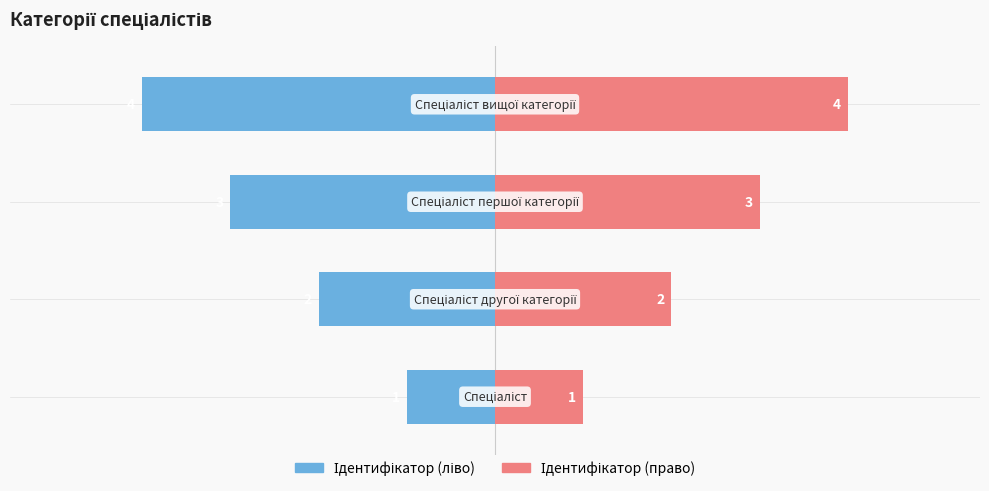

Count the Ідентифікатор (ліво) values in the range -3 to -1.

3